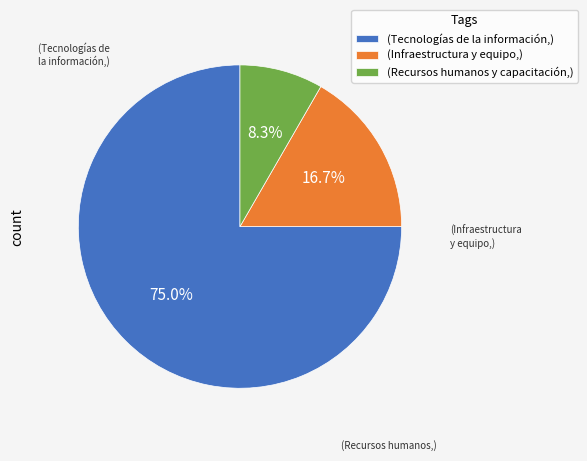

Which has a higher value, (Infraestructura y equipo,) or (Recursos humanos y capacitación,)?

(Infraestructura y equipo,)